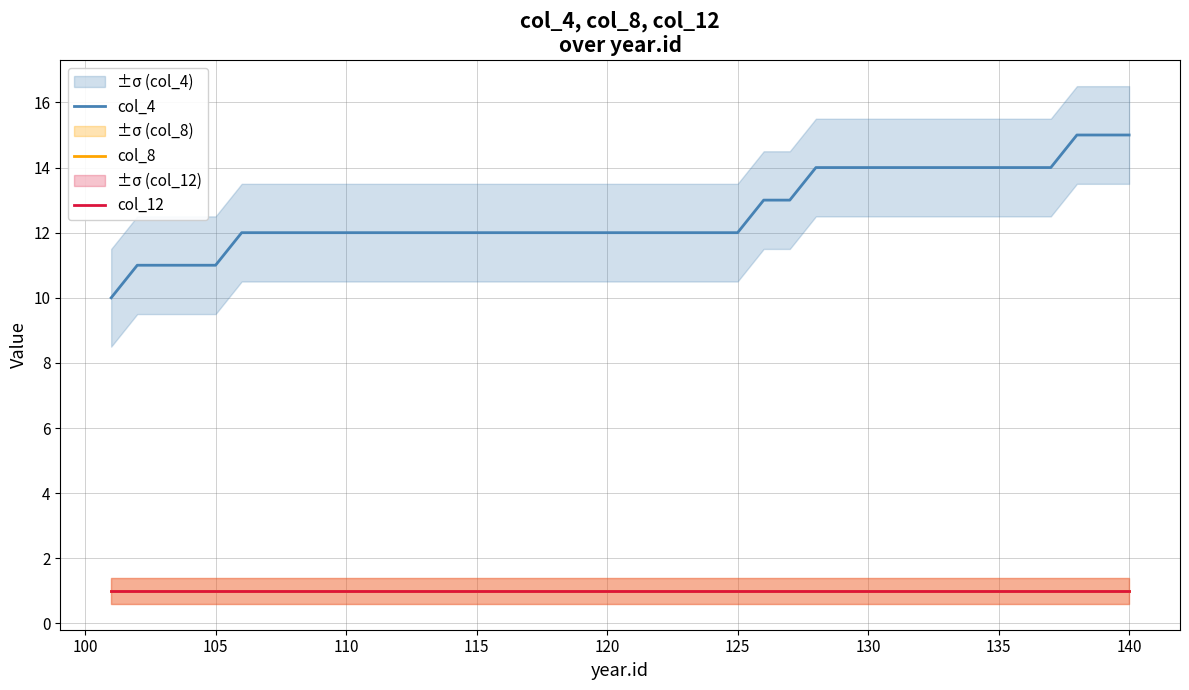

True or false: col_4 and col_12 cross at least once.

False